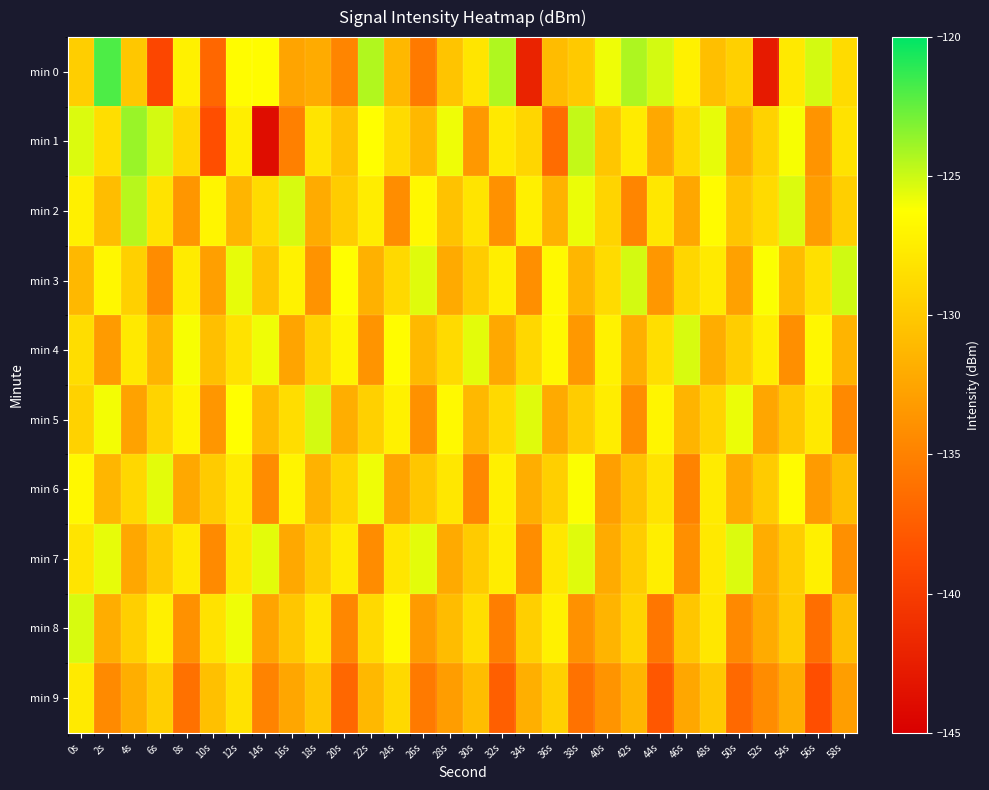

Which label corresponds to the smallest value in the chart?

14s